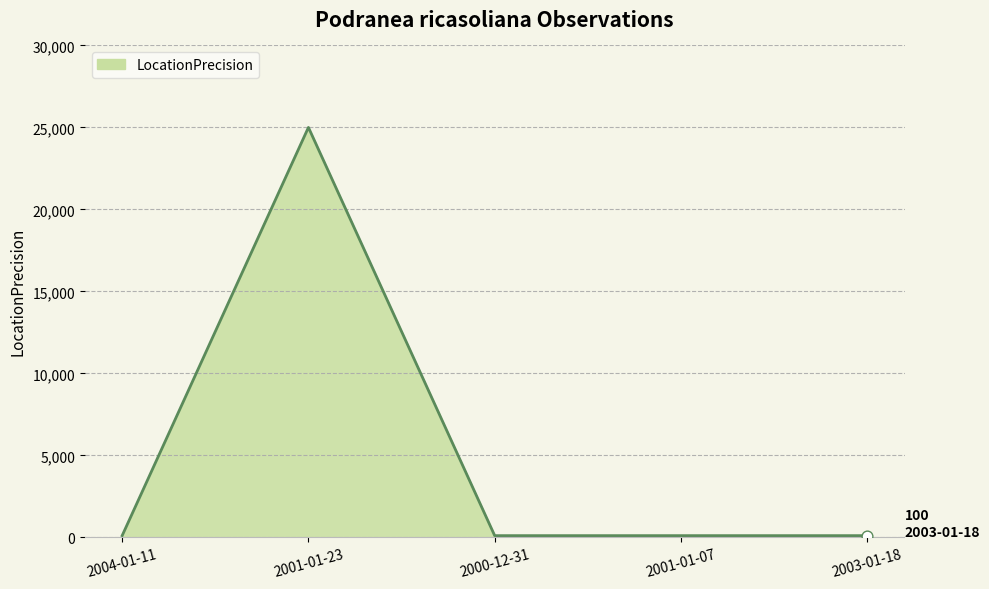

Approximately how many times larger is the value at 2004-01-11 compared to 2003-01-18?

1.0